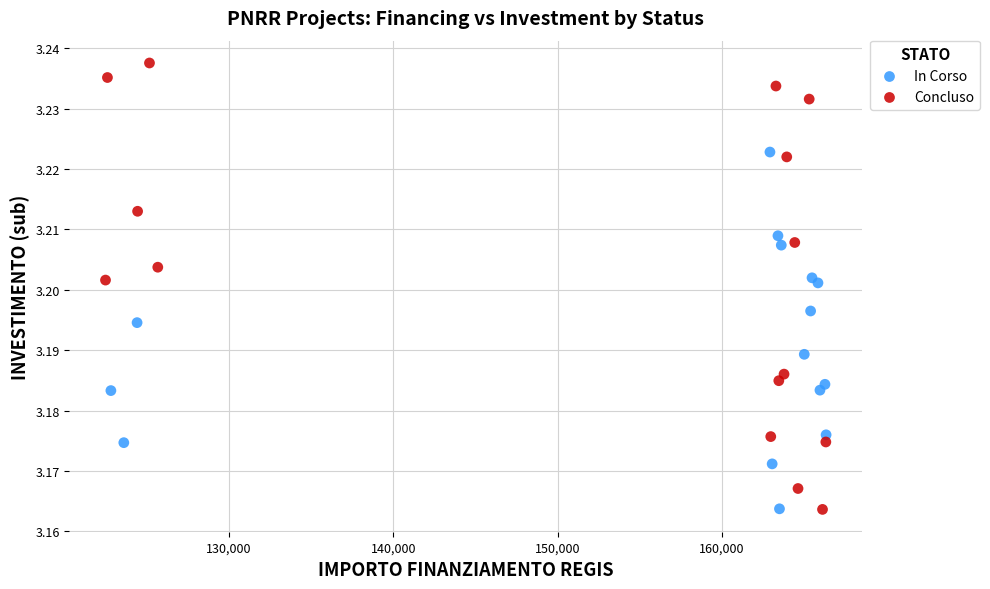

Which series contains the highest Y value?

Concluso